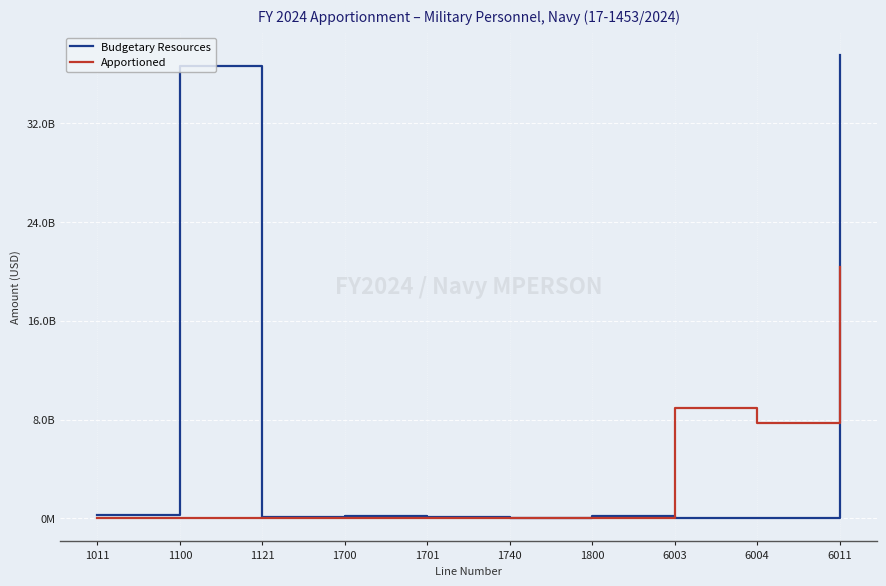

Reading left to right, extract all data points from this chart.

Budgetary Resources: 1011=268061000	1100=36647327000	1121=88367000	1700=208631181	1701=72001613	1740=2501206	1800=158566666	6003=37000000	6004=31533334	6011=37513989000
Apportioned: 1011=0	1100=0	1121=0	1700=0	1701=0	1740=0	1800=0	6003=8919984488	6004=7722247400	6011=20398523112